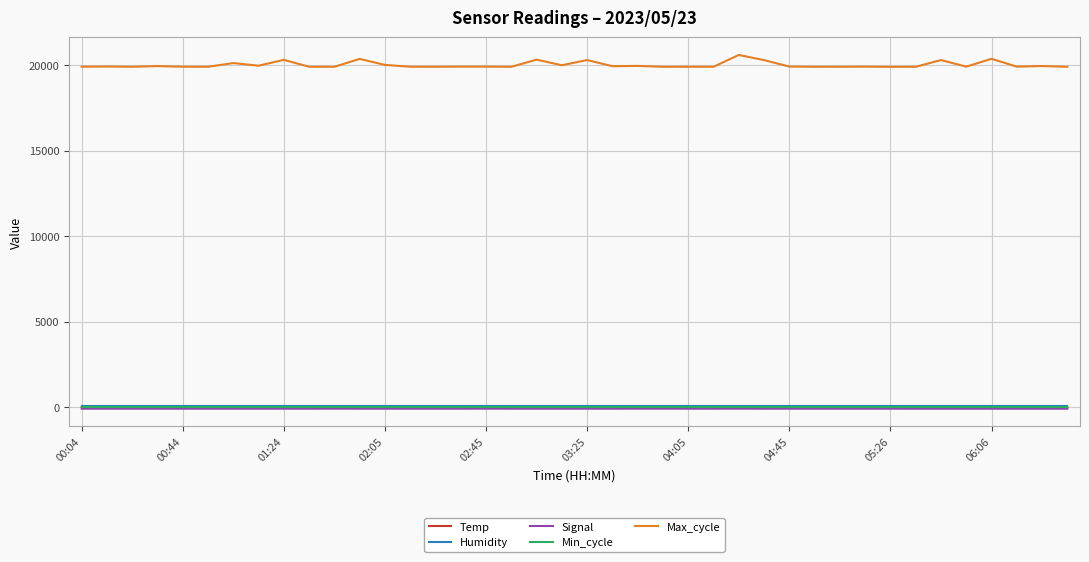

Which series has the largest total across all categories?

Max_cycle